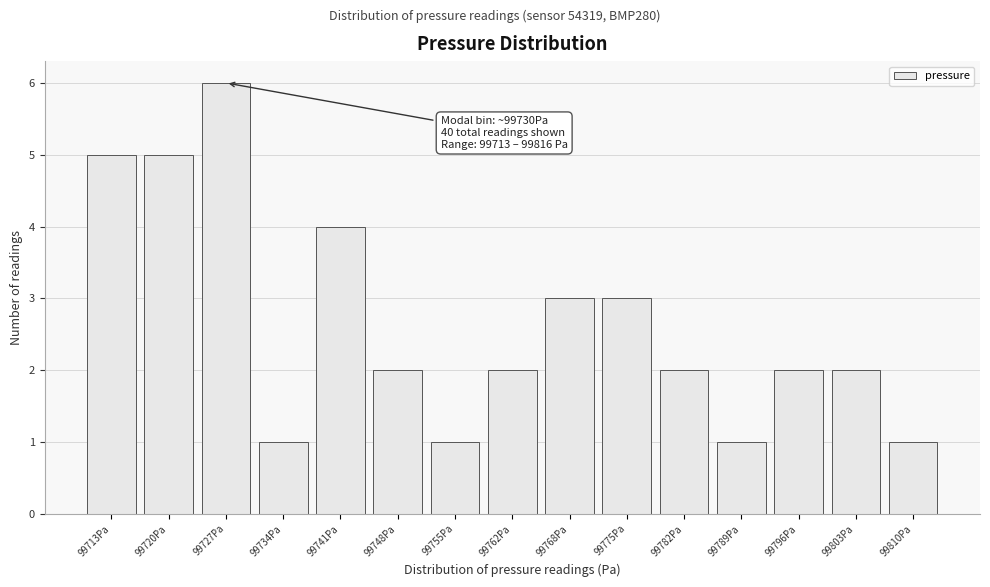

Reading right to left, what are all the values shown in this chart?

1	2	2	1	2	3	3	2	1	2	4	1	6	5	5